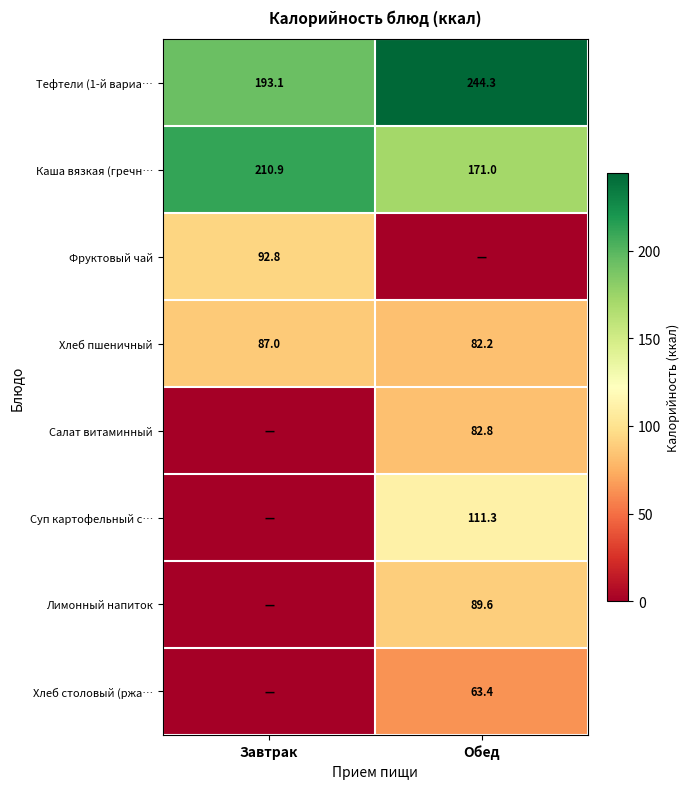

What is the difference between the Хлеб пшеничный values at Завтрак and Обед?

4.8